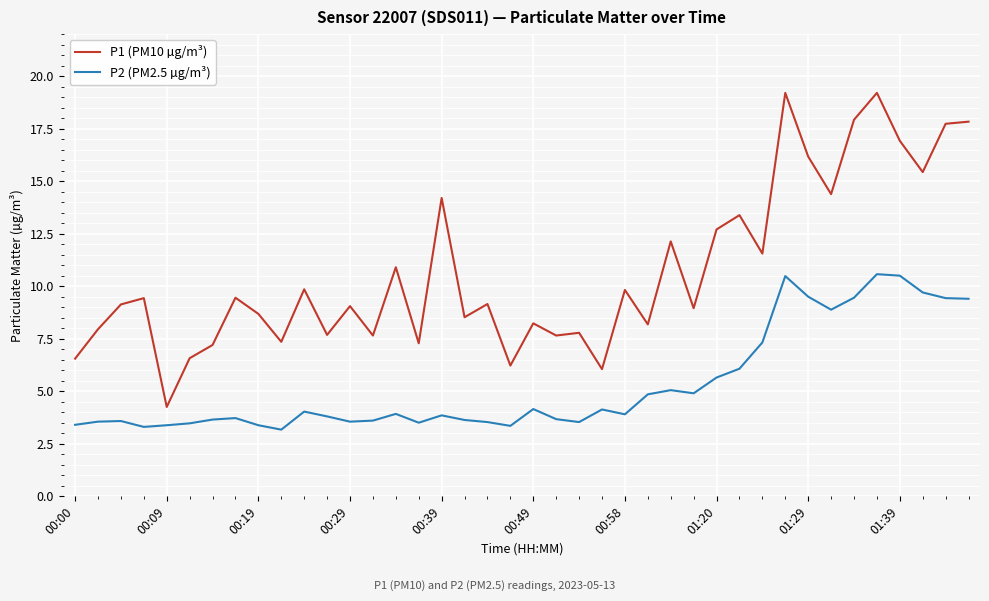

True or false: P2 (PM2.5 µg/m³) and P1 (PM10 µg/m³) intersect in this chart.

False